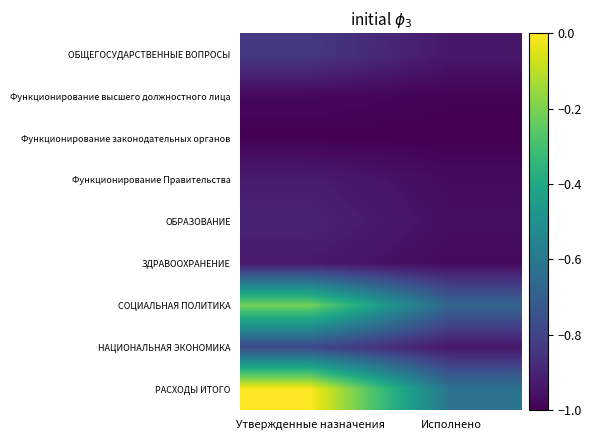

Between Утвержденные назначения and Исполнено, which series saw the biggest shift?

РАСХОДЫ ИТОГО